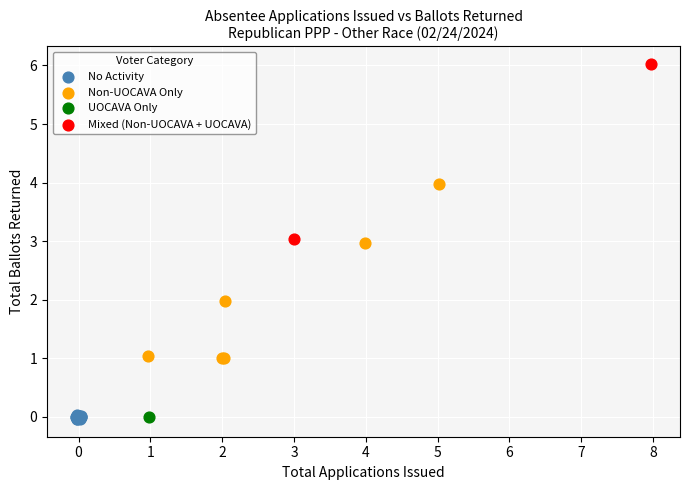

What are all the series names shown in the legend?

No Activity, Non-UOCAVA Only, UOCAVA Only, Mixed (Non-UOCAVA + UOCAVA)